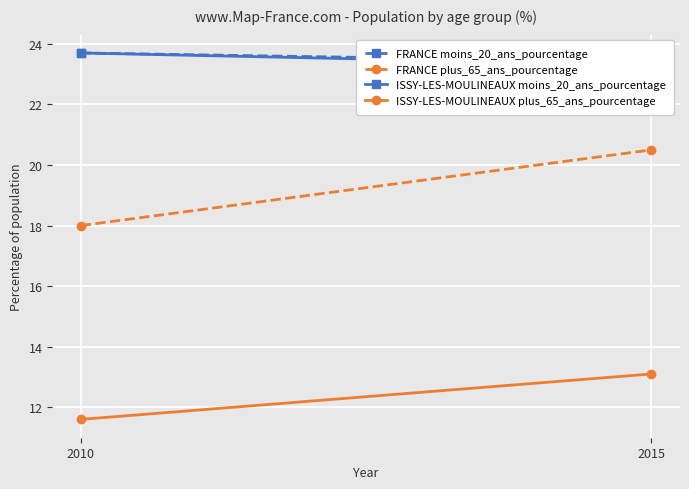

How many ISSY-LES-MOULINEAUX moins_20_ans_pourcentage values are between 23 and 24?

2